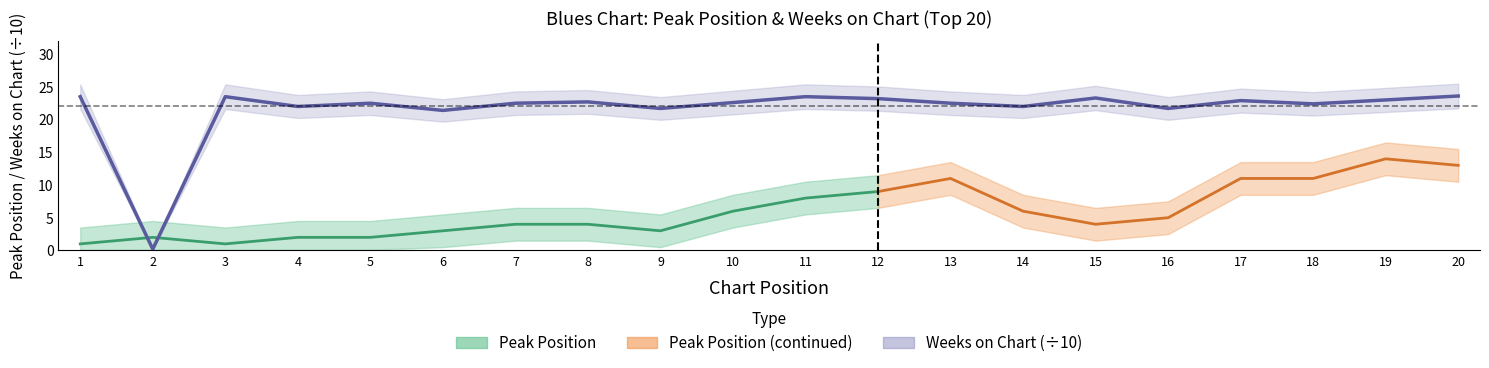

Is it true that the value at 14 is 22.0?

True